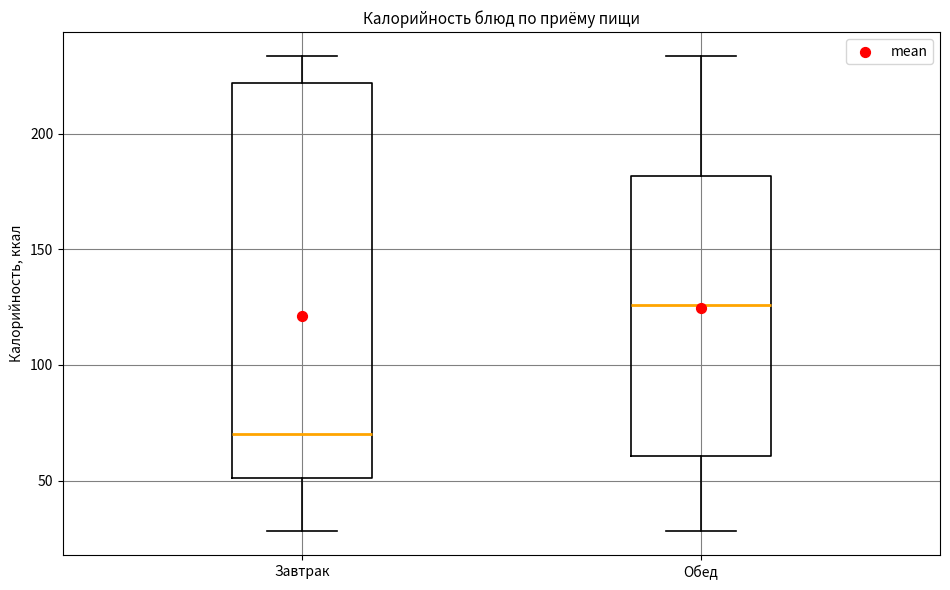

Reading left to right, transcribe this box plot: for each box, give where its median line is, the range the box spans, and where its two whiskers end, as read against the y-axis. The values are not printed on the chart, so give them approximately, as read against the axis.

Завтрак: median 70, box 50 to 220, whiskers 30 to 235
Обед: median 125, box 60 to 180, whiskers 30 to 235